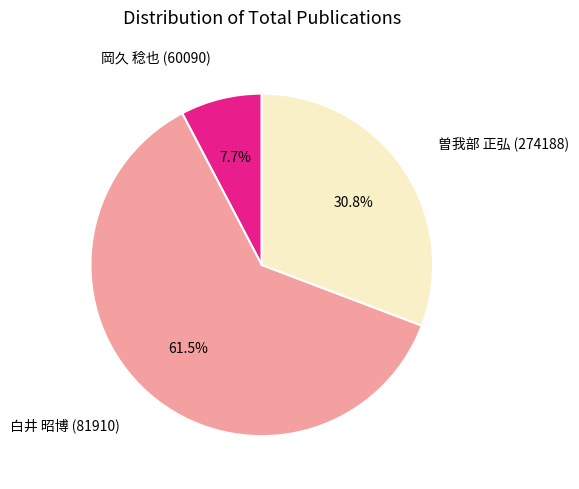

Approximately how many times larger is the value at 白井 昭博 (81910) compared to 曽我部 正弘 (274188)?

2.0